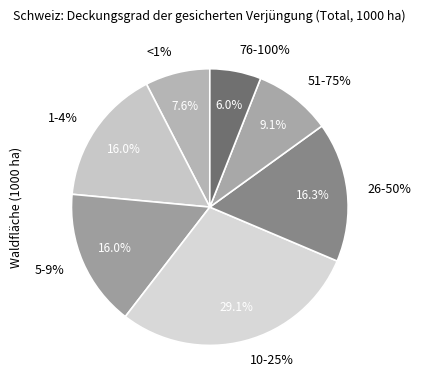

To the nearest percent, what is the difference between the 51-75% and 1-4% slice percentages?

7%